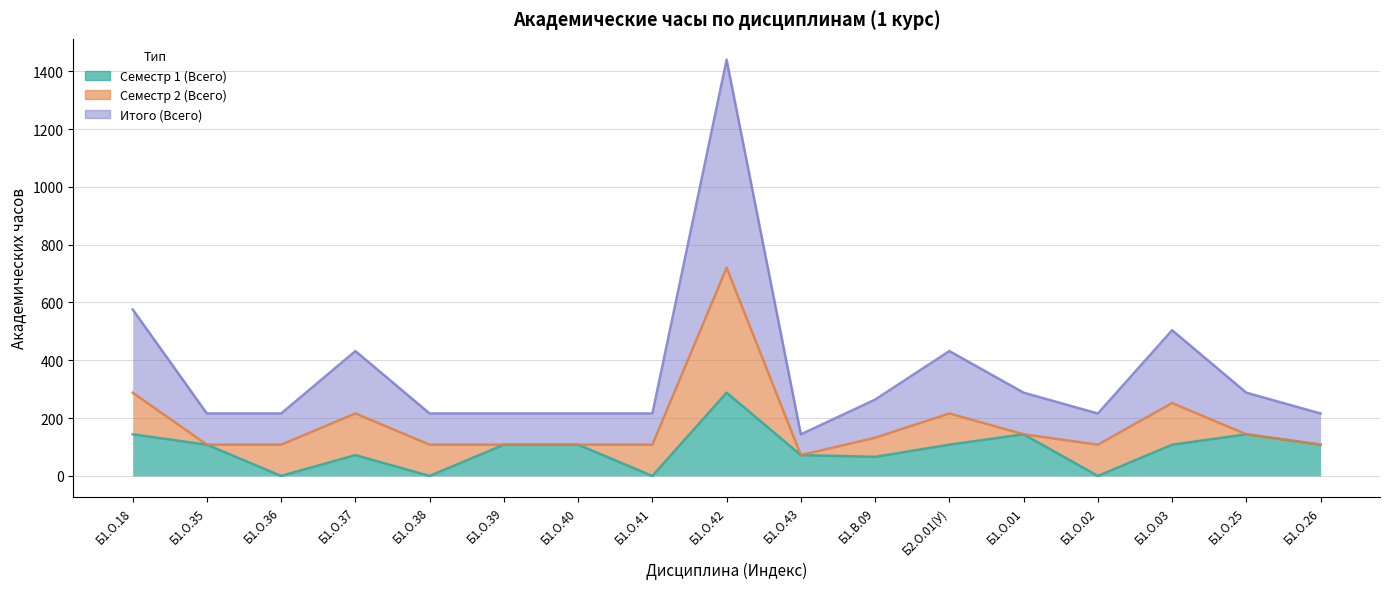

What is the highest value of the Семестр 1 (Всего) series?

288